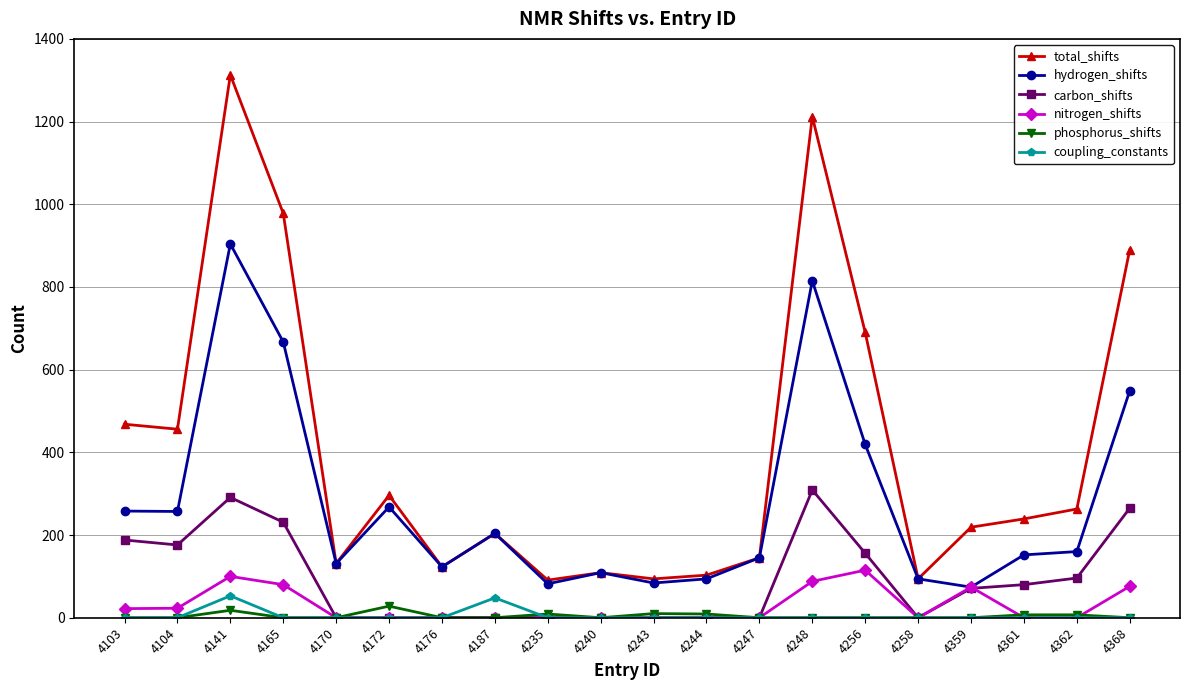

True or false: coupling_constants and hydrogen_shifts cross at least once.

False